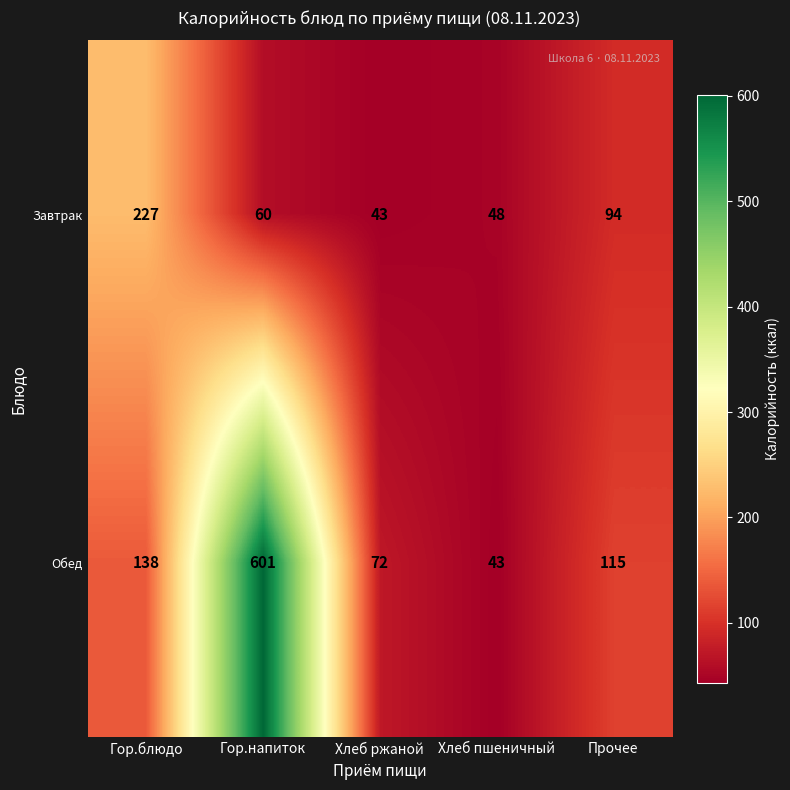

Is it true that Завтрак equals 60 at Гор.напиток?

True